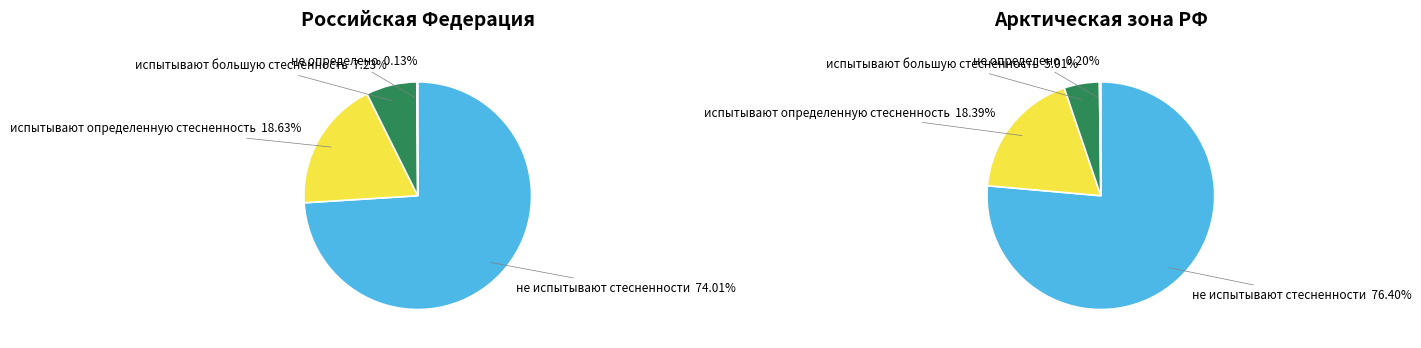

Between испытывают большую стесненность and не испытывают стесненности, which is larger?

не испытывают стесненности